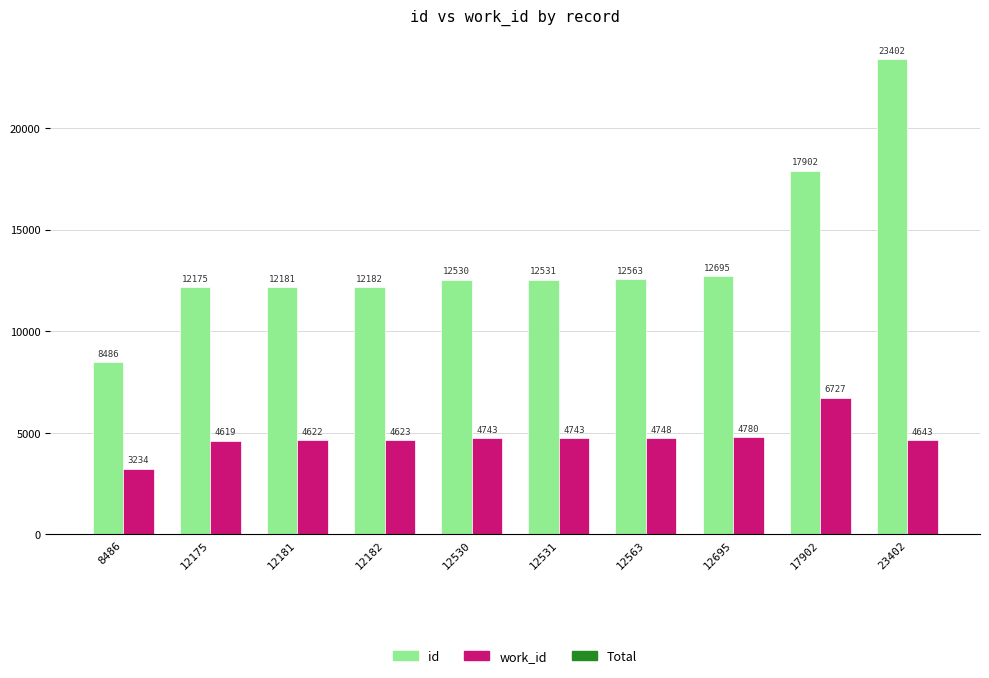

What is the sum of all work_id values?

47482